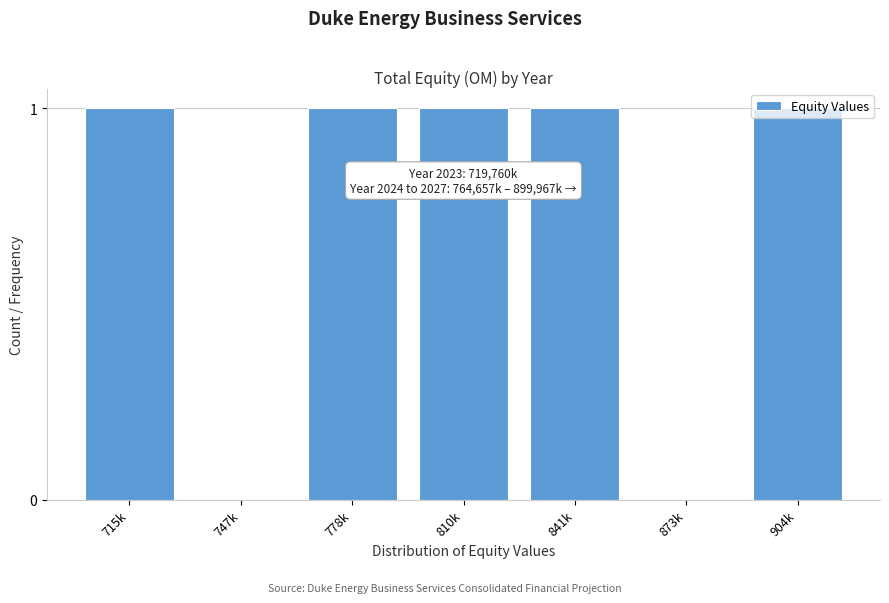

Is it true that the value at 778k is 0?

False